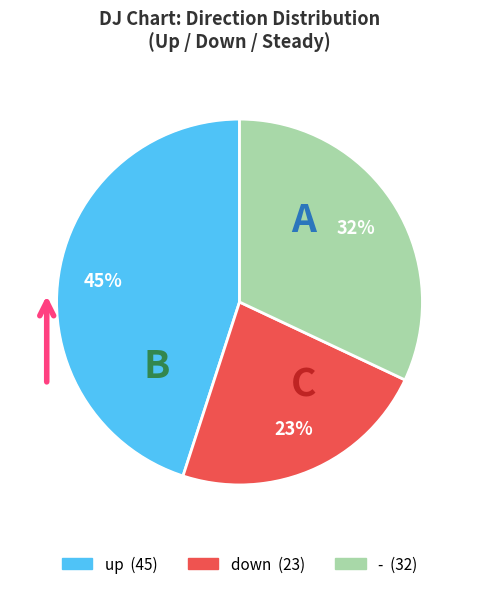

Is there a majority slice in this chart?

No